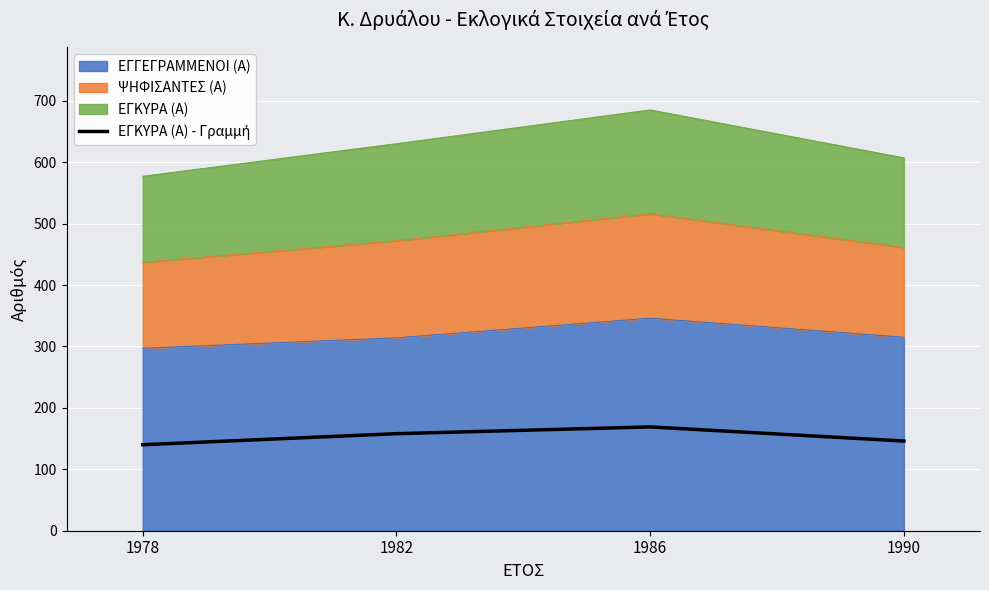

Reading left to right, what are all the values shown in this chart?

140	158	169	146